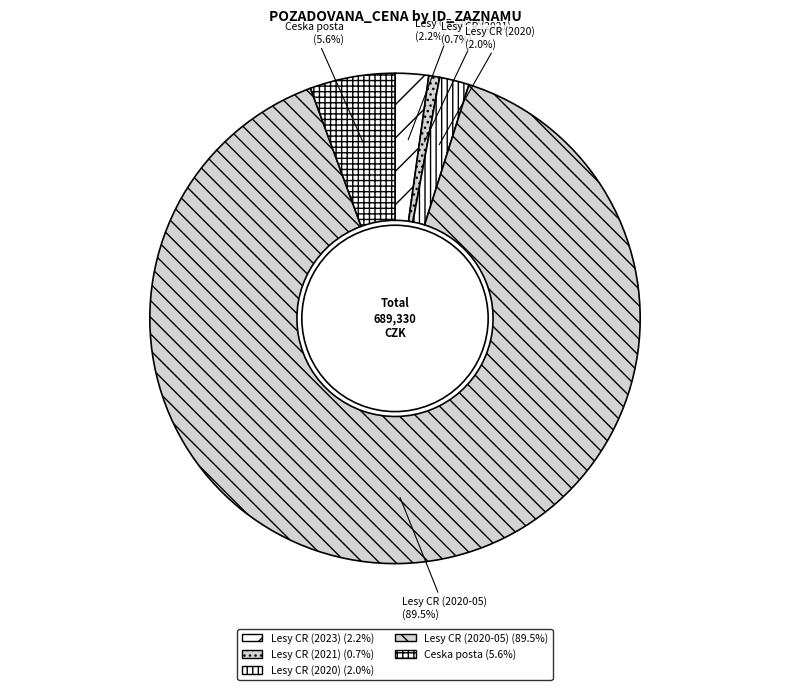

How many slices are in this pie chart?

5